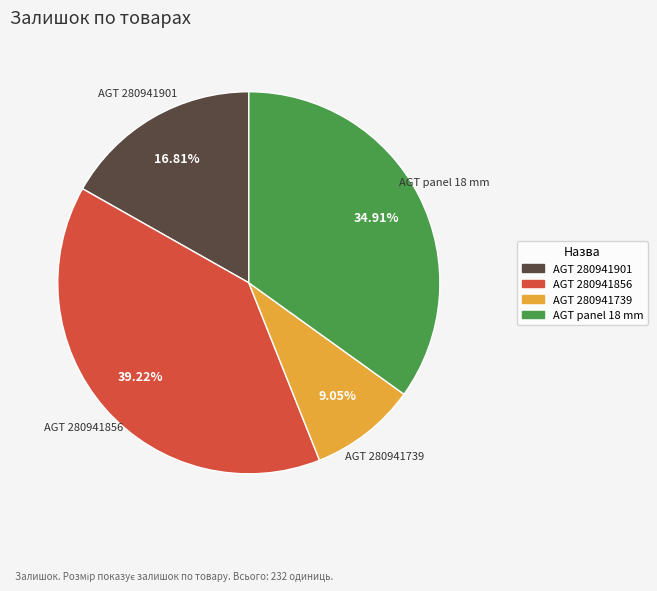

Is there any slice that represents more than half of the pie?

No